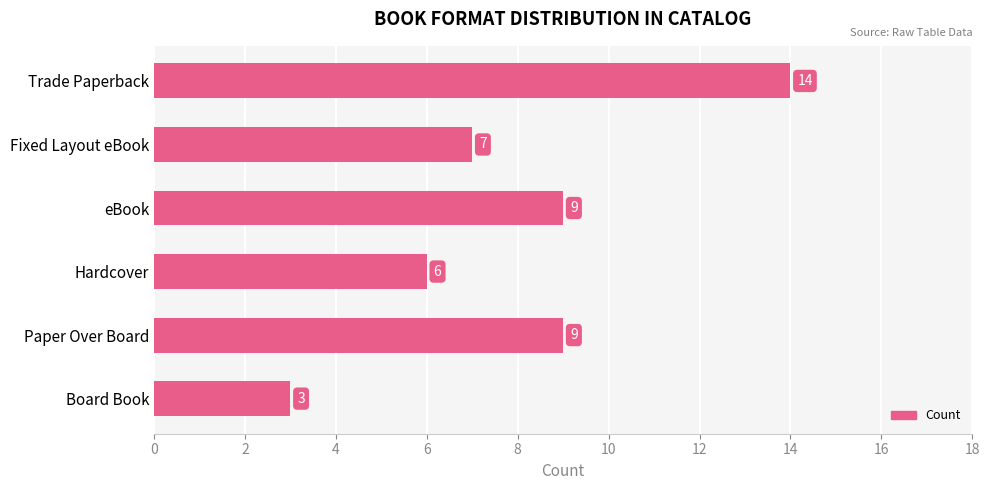

Reading top to bottom, extract all data points from this chart.

Trade Paperback=14	Fixed Layout eBook=7	eBook=9	Hardcover=6	Paper Over Board=9	Board Book=3